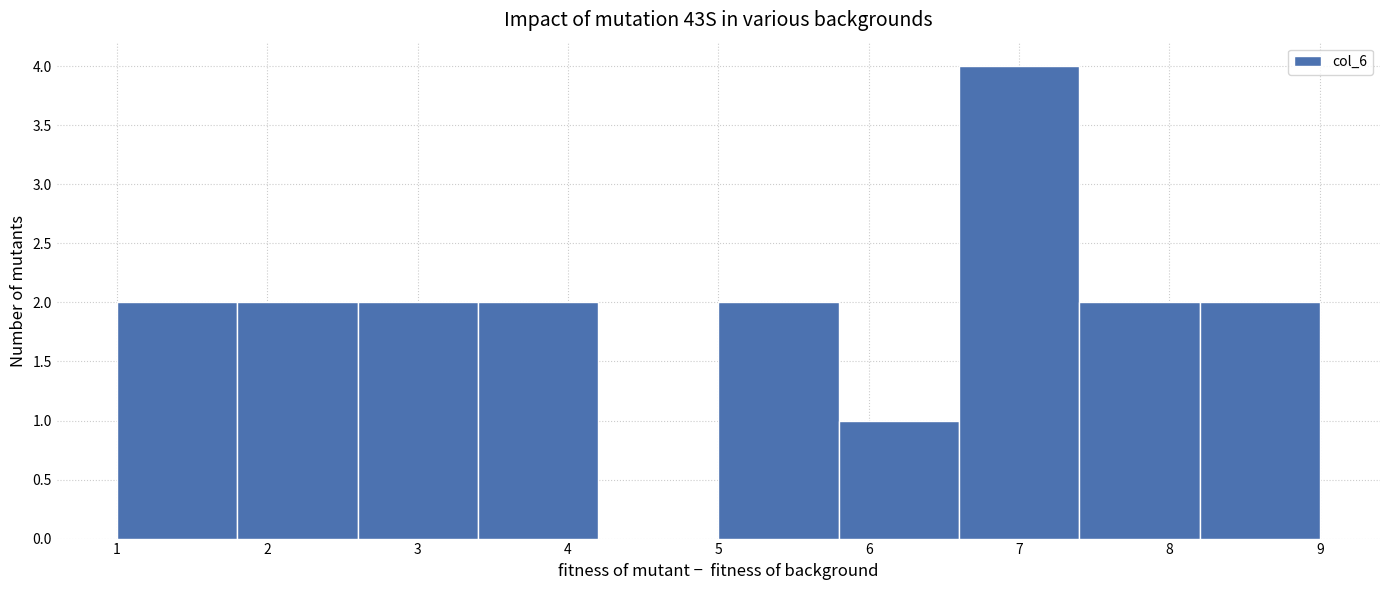

How tall is the bar that spans 7.4 to 8.2 on the x-axis? The values are not printed on the chart, so give them approximately, as read against the axis.

2